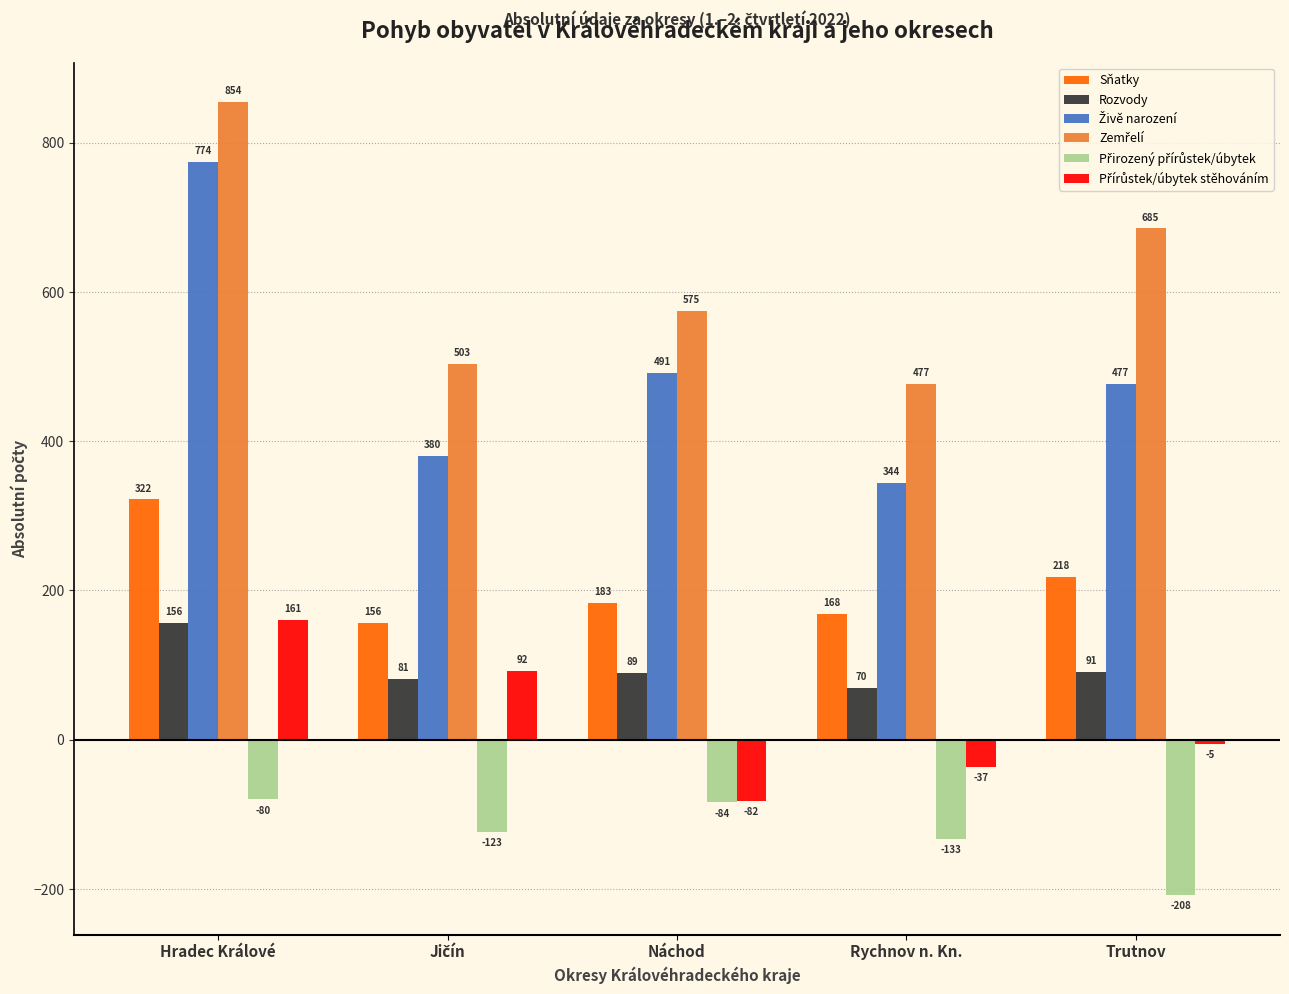

At which category is the sum across all series the highest?

Hradec Králové